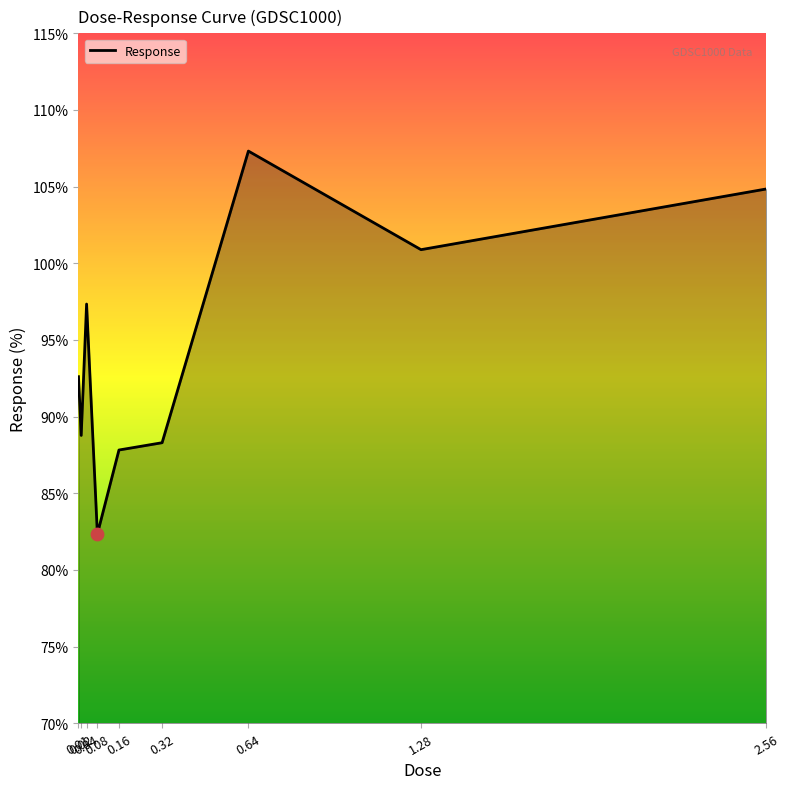

Which has a higher value, 0.04 or 2.56?

2.56